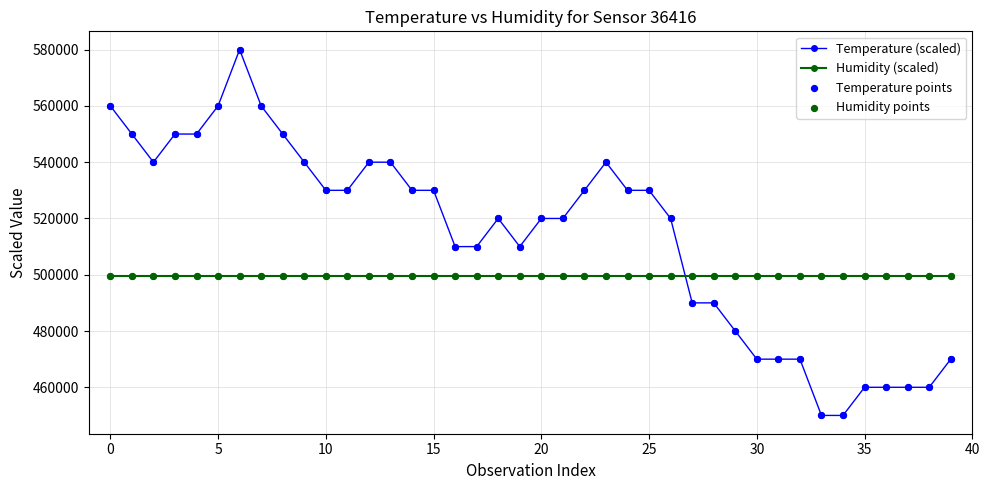

Which series has the widest spread of values?

Temperature (scaled)